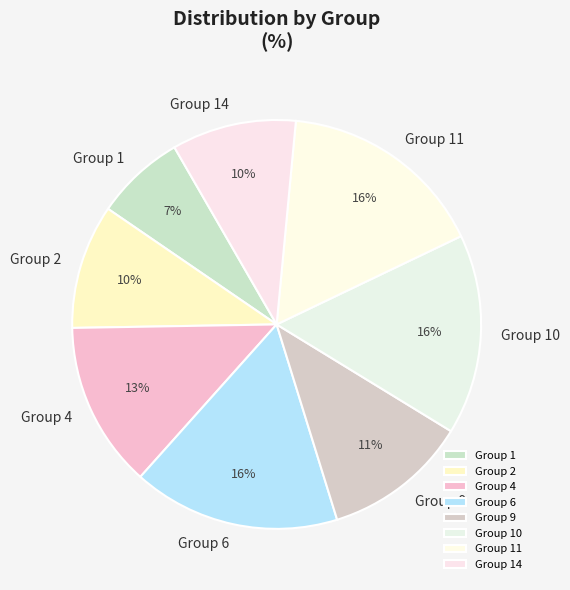

Which slice is the smallest?

Group 1